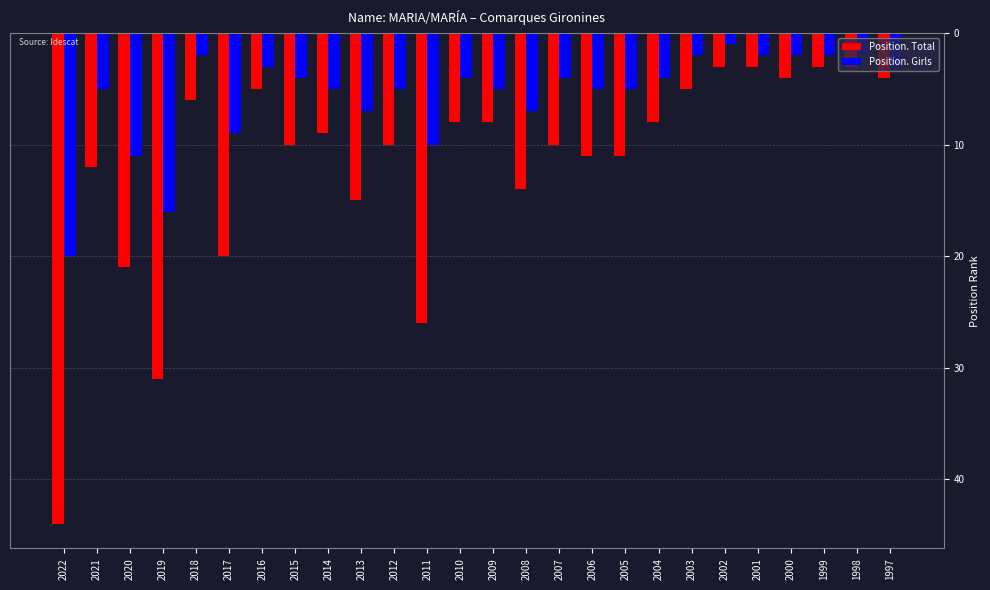

What is the sum of the Position. Girls values at 2009 and 2006?

10